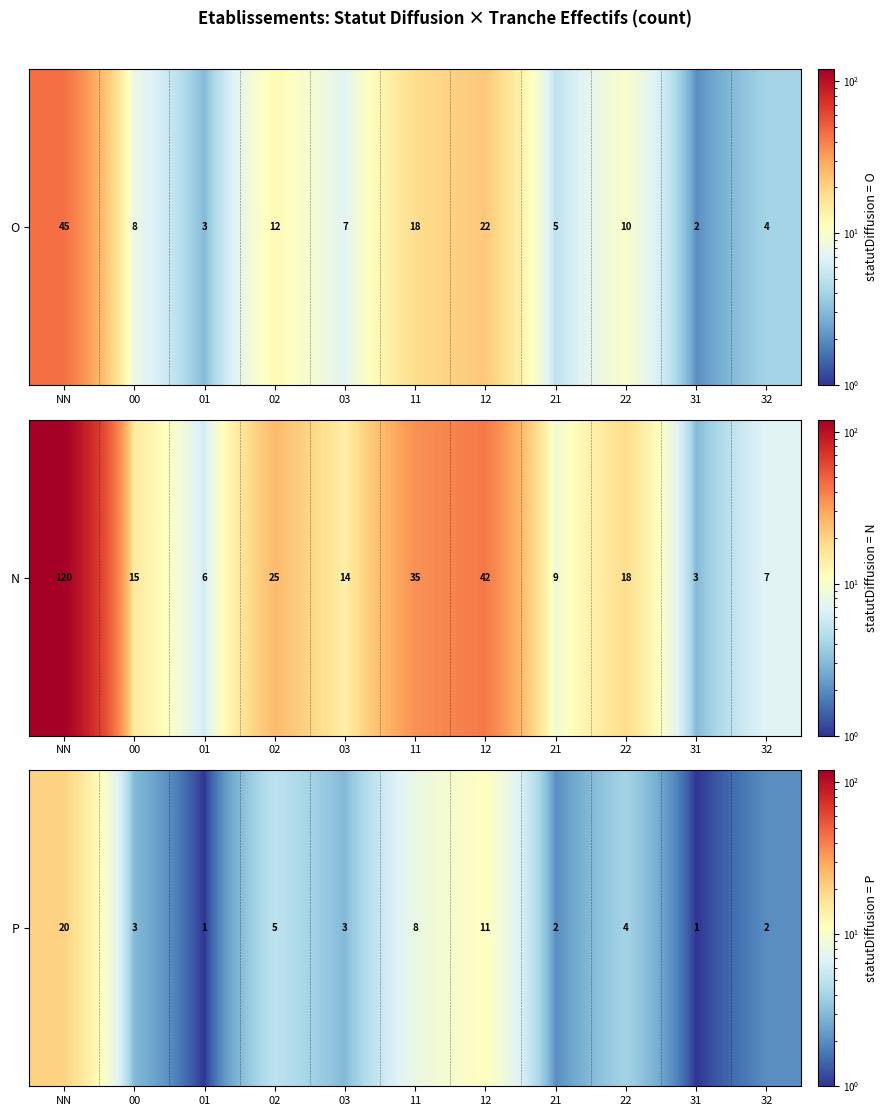

List the labels in order of value, largest first.

NN, 12, 11, 02, 22, 00, 03, 21, 32, 01, 31